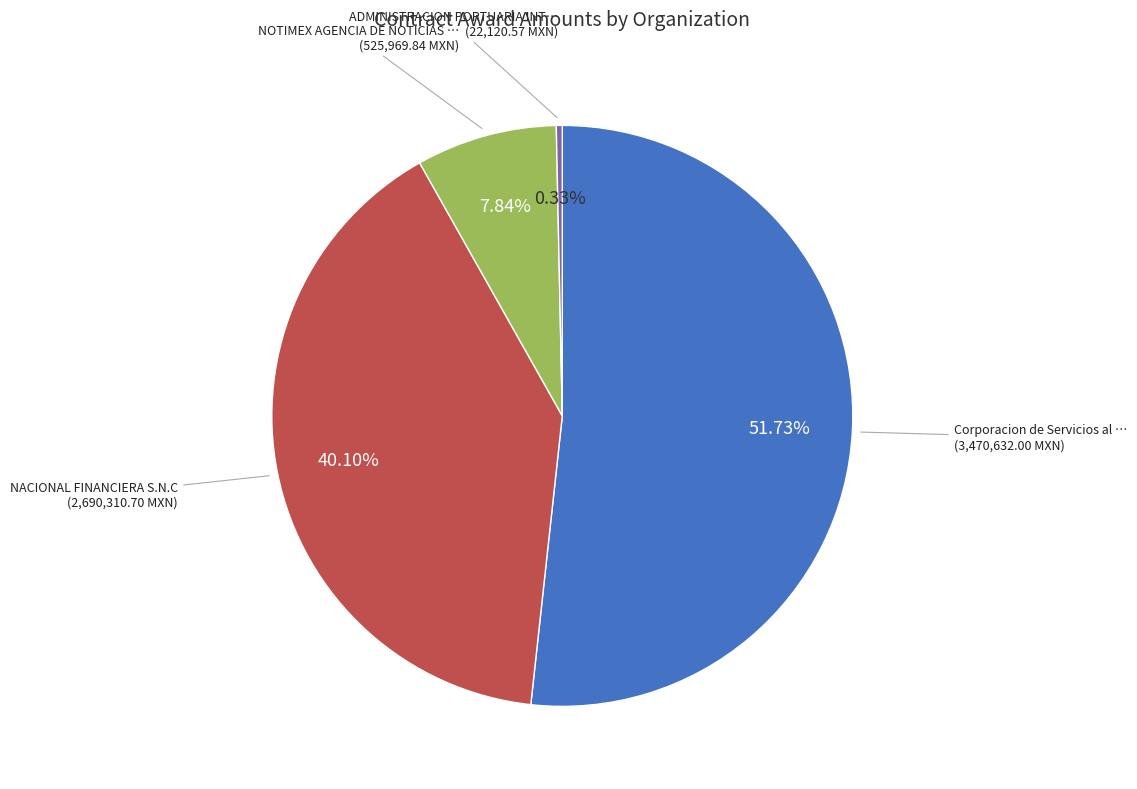

Does any single category account for the majority?

Yes